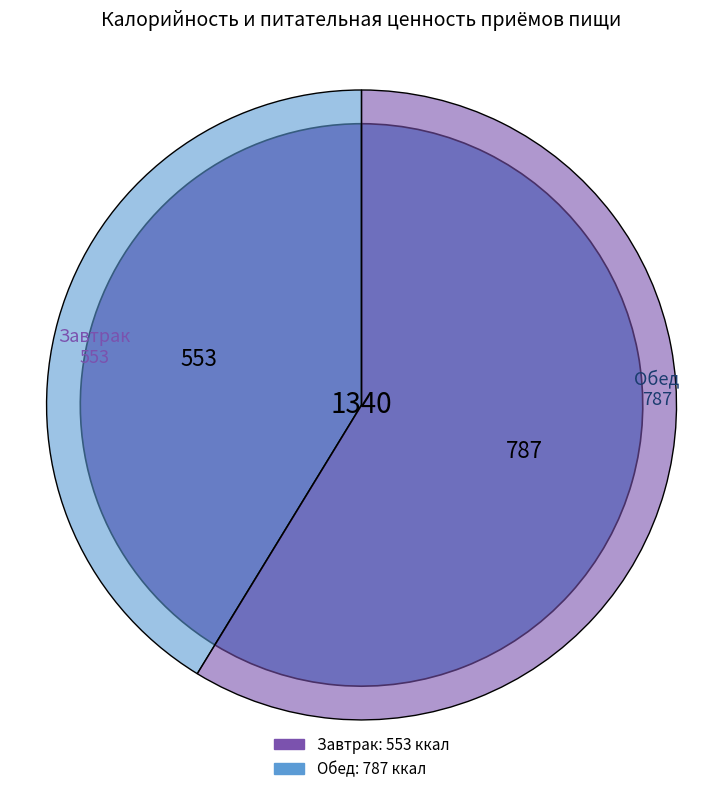

Count the number of slices in the pie.

2